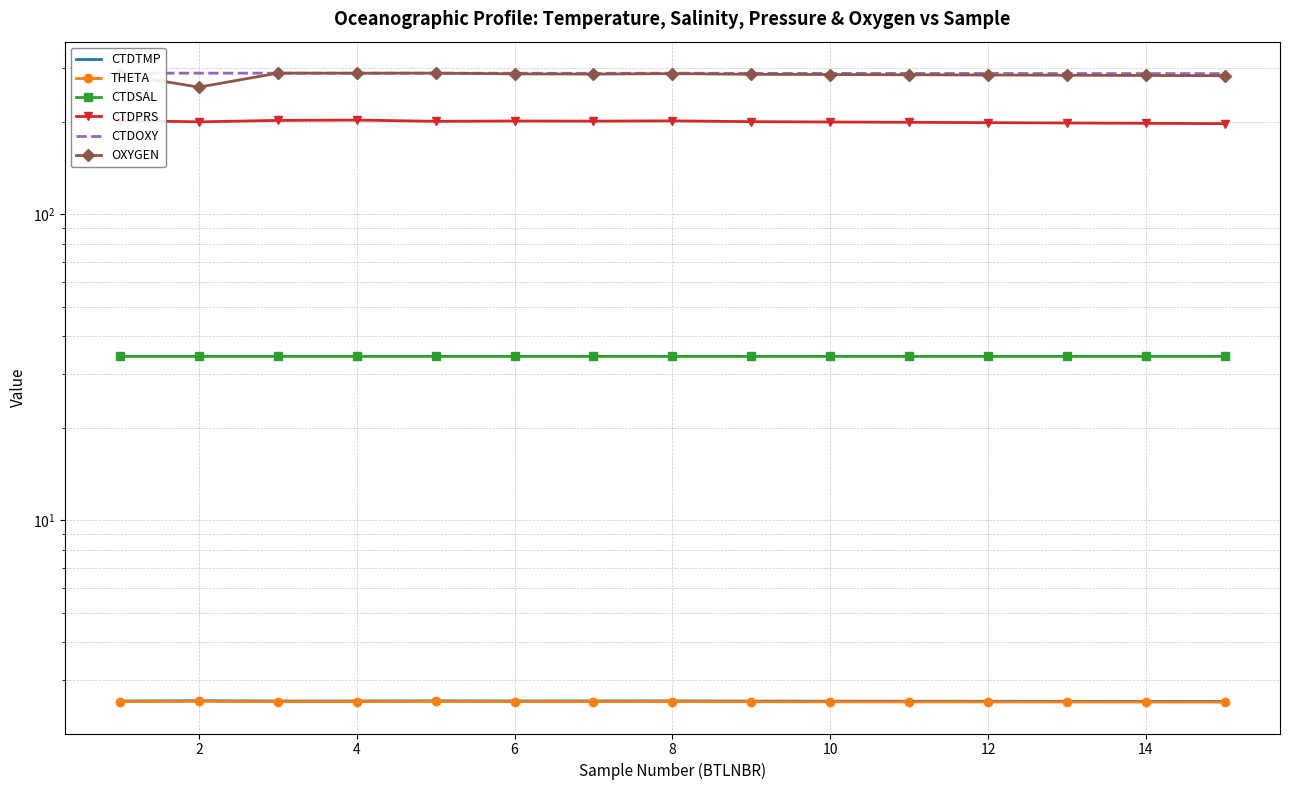

Is it true that OXYGEN equals 118.1 at 12?

False